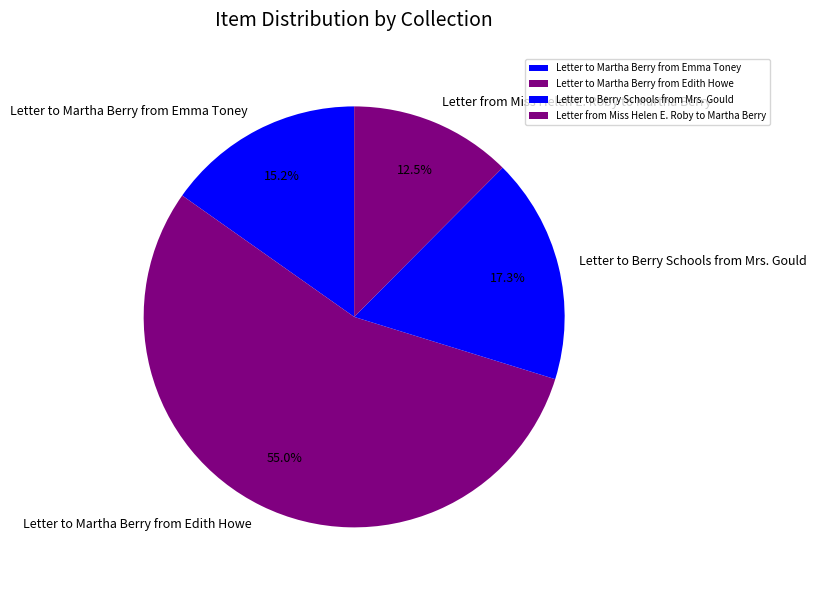

What is the total percentage of Letter from Miss Helen E. Roby to Martha Berry and Letter to Berry Schools from Mrs. Gould?

29.8%